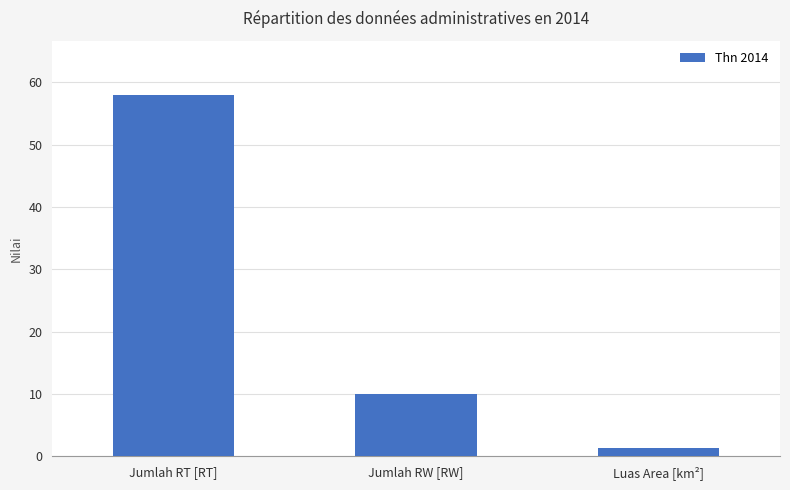

The chart shows a value of 10.0 at Jumlah RW [RW]. True or false?

True